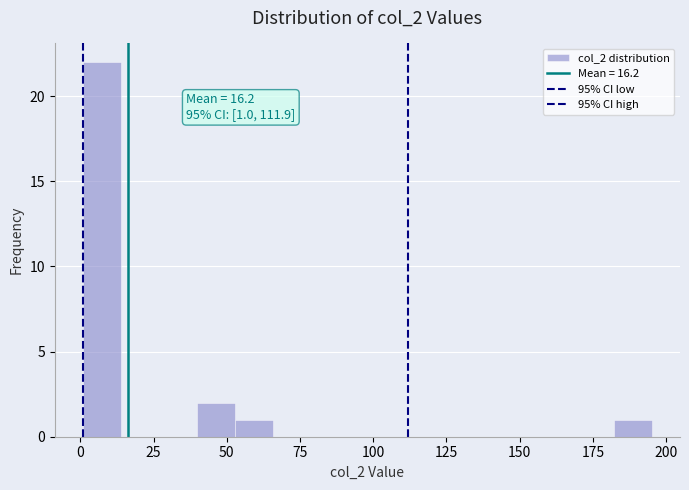

Read against the x-axis, roughly where is the centre of the tallest bar?

5